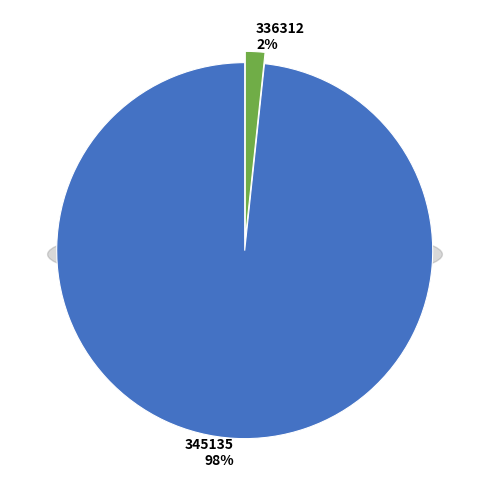

Is there any slice that represents more than half of the pie?

Yes